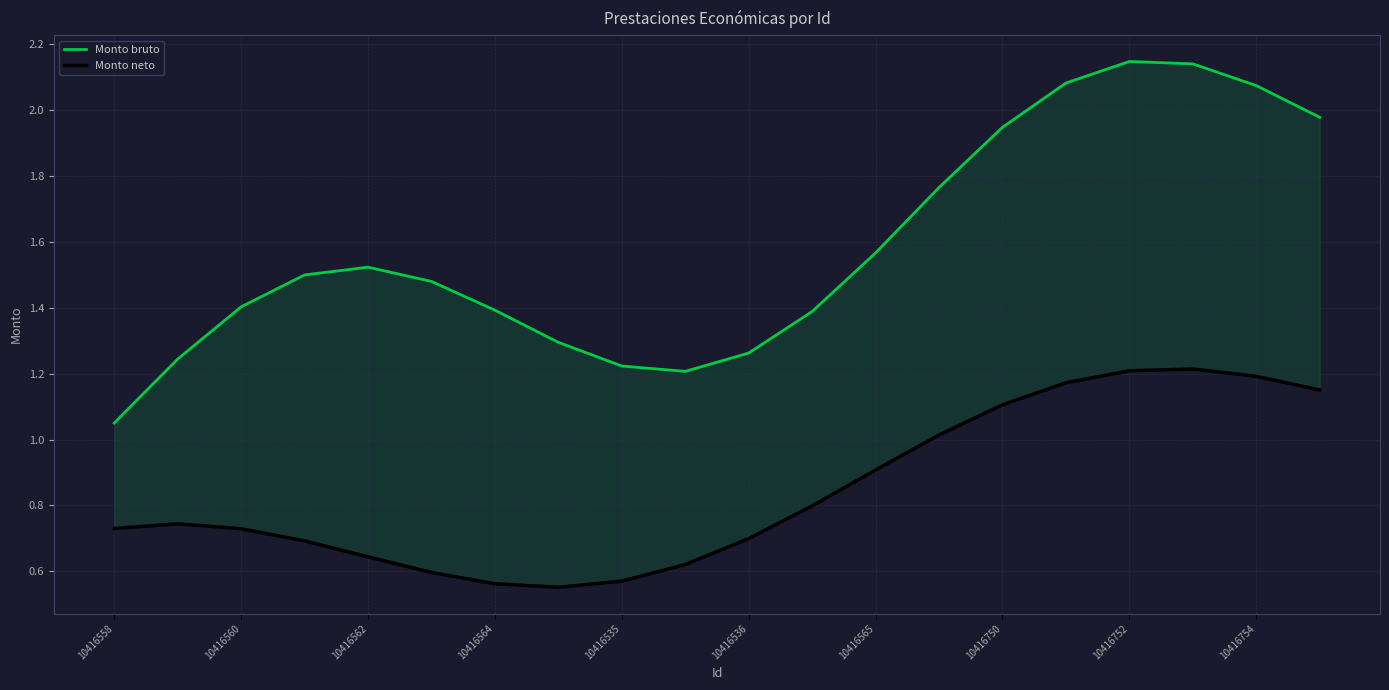

Count the number of categories in the chart.

20